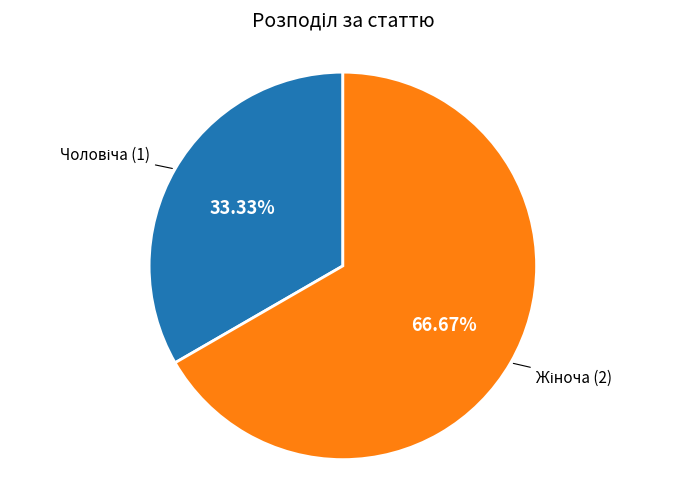

Count the number of slices in the pie.

2